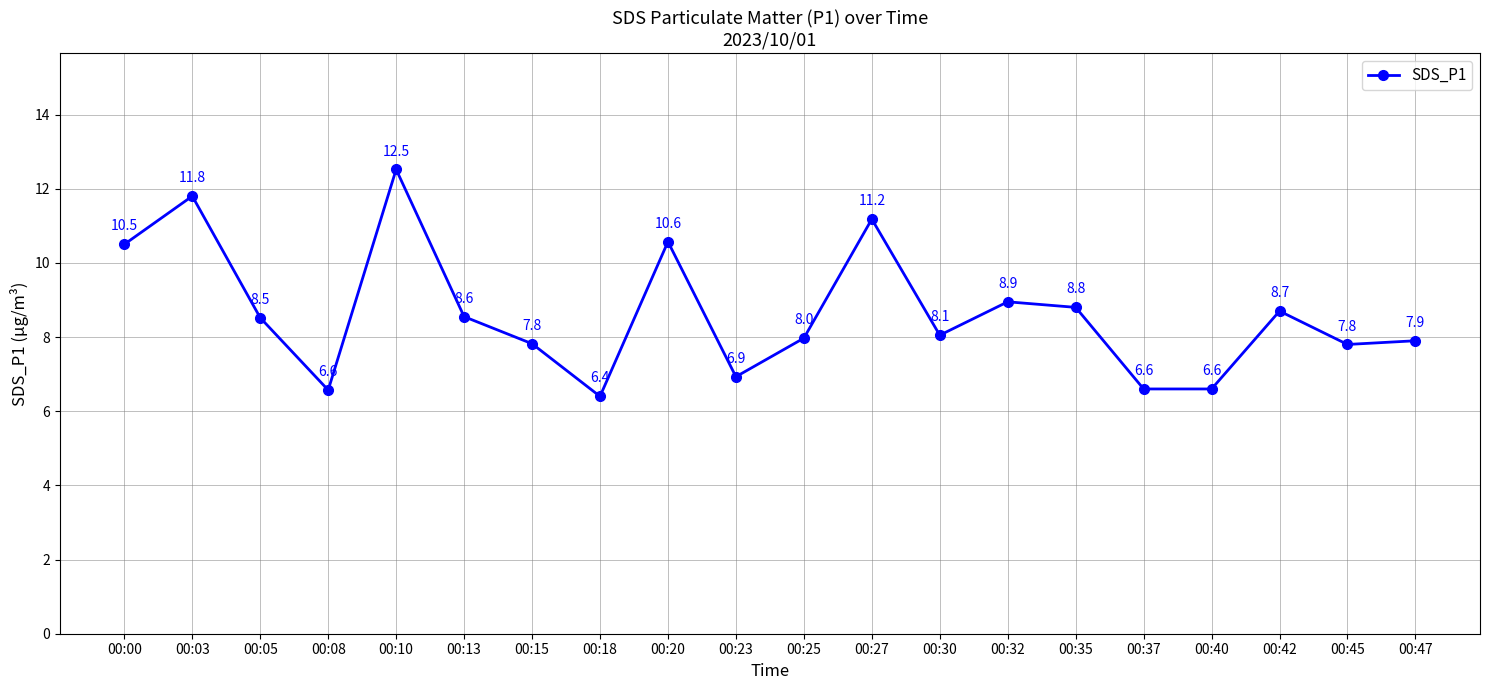

At which category does the data reach its first local peak?

00:03